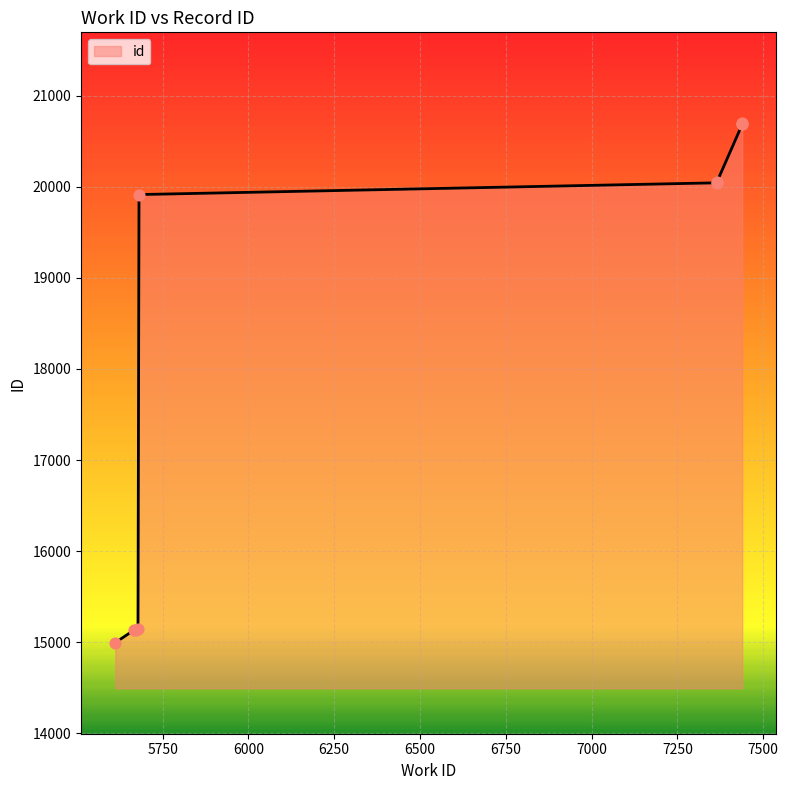

What is the change in value from 5666 to 7439?

+5558